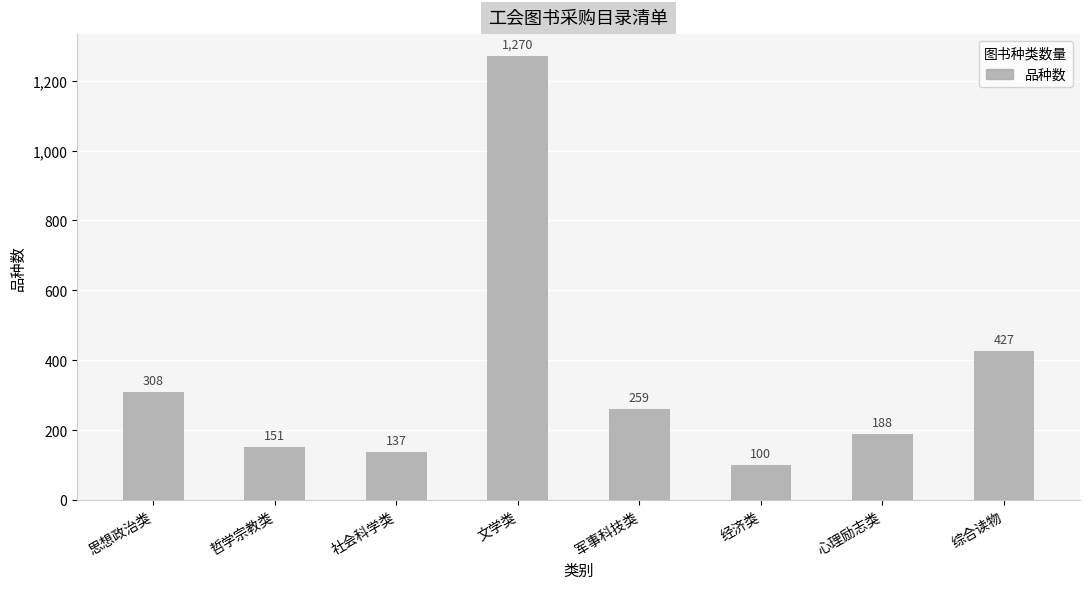

List the labels in order of value, smallest first.

经济类, 社会科学类, 哲学宗教类, 心理励志类, 军事科技类, 思想政治类, 综合读物, 文学类